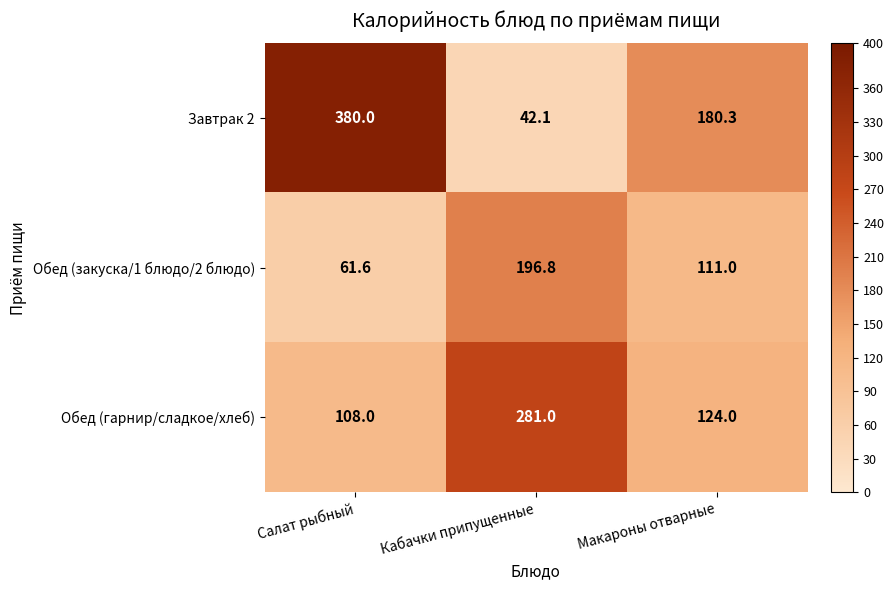

At how many categories does at least one series exceed 365?

1